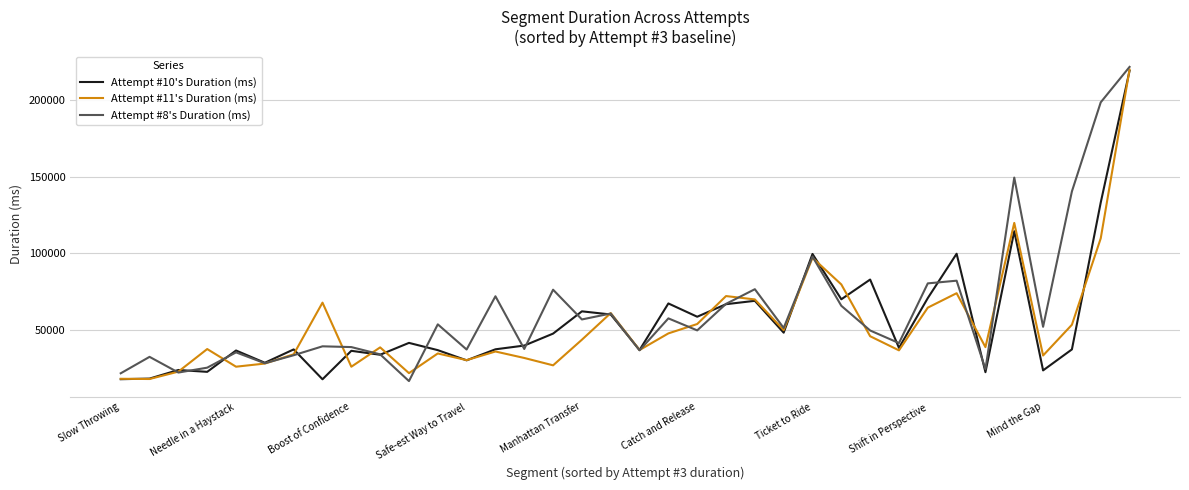

What is the highest value of the Attempt #10's Duration (ms) series?

218976